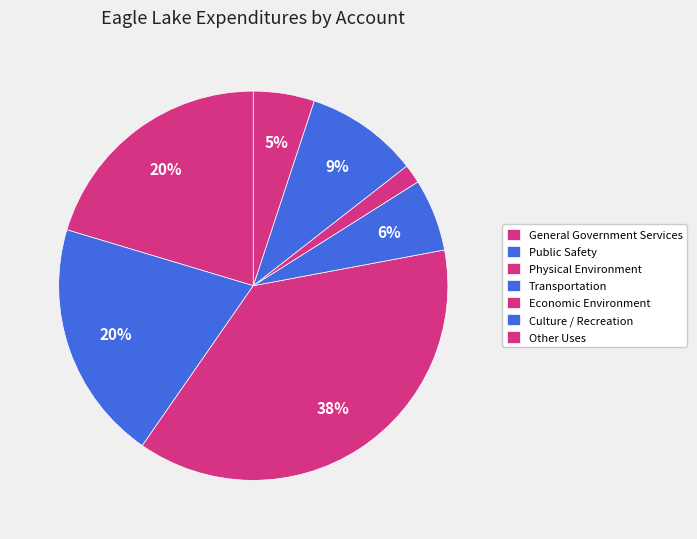

True or false: Transportation accounts for 16% of the total.

False